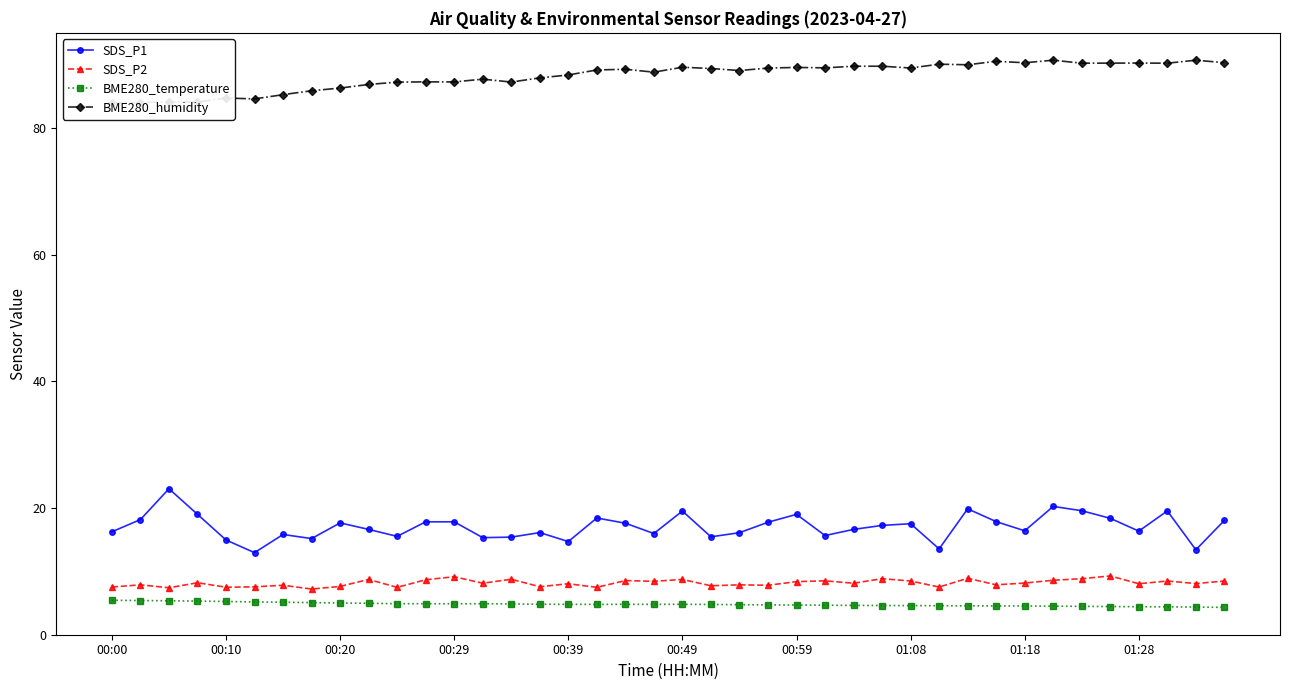

How many distinct data groups are displayed?

4